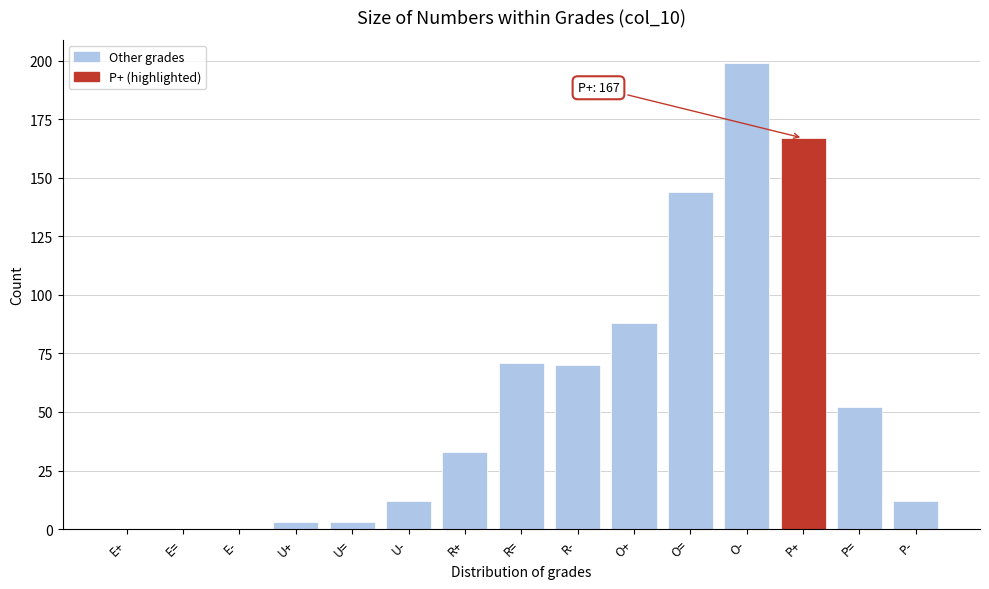

Reading right to left, what are all the values shown in this chart?

P-=12	P==52	P+=167	O-=199	O==144	O+=88	R-=70	R==71	R+=33	U-=12	U==3	U+=3	E-=0	E==0	E+=0